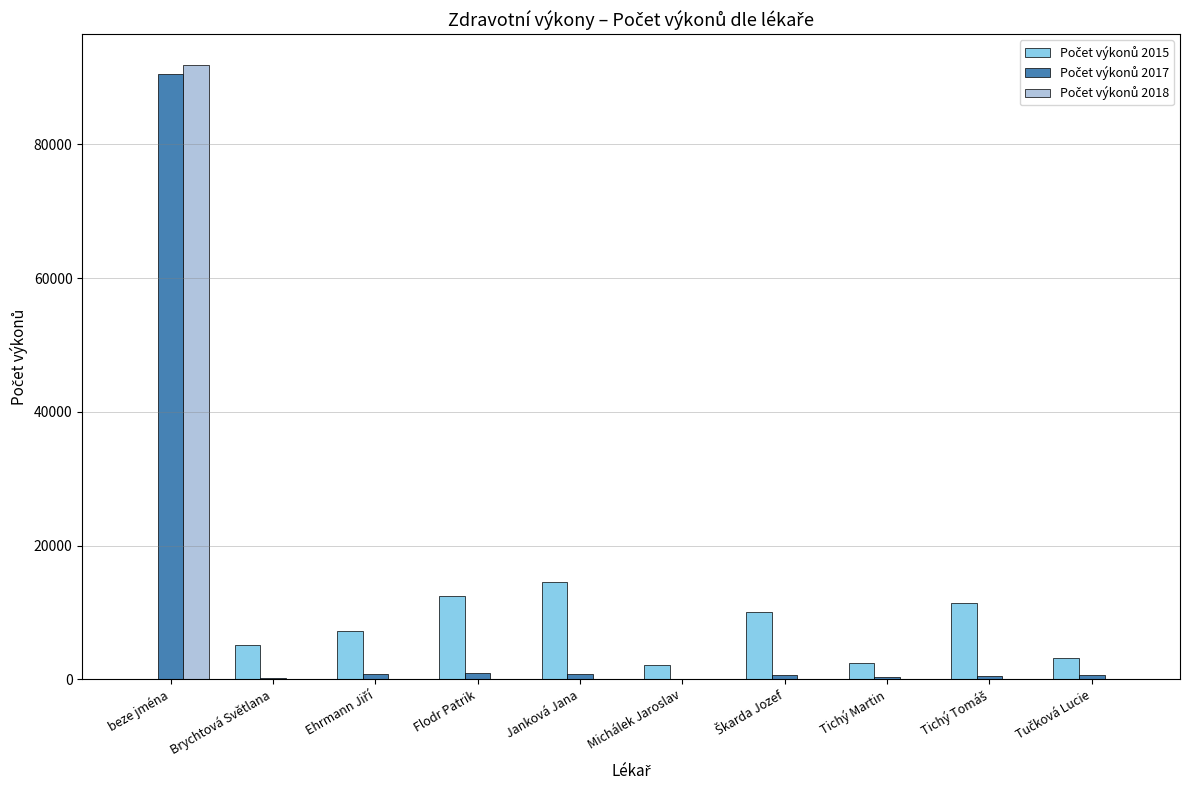

What is the greatest value displayed?

91881